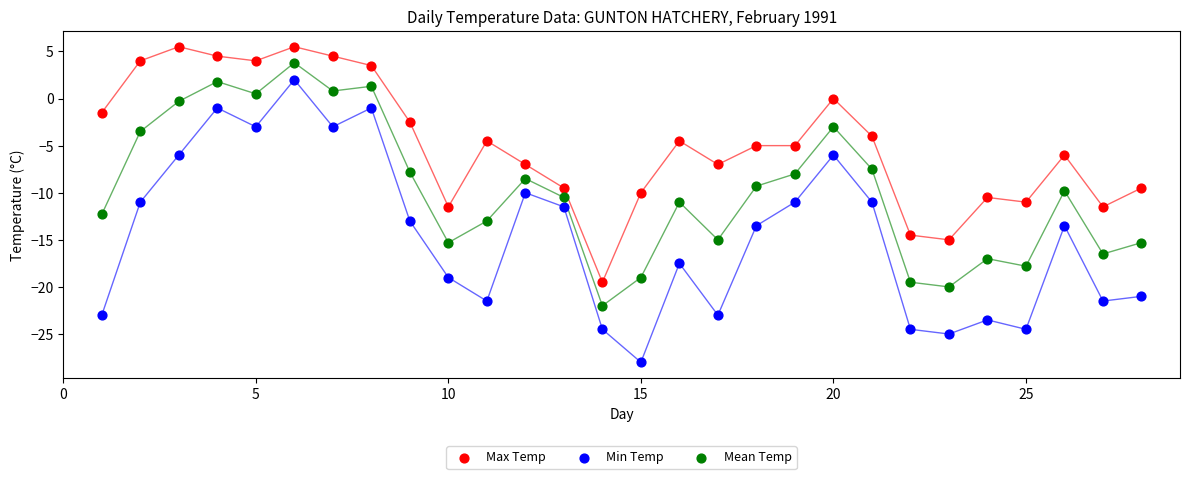

Which series has the largest Y range (max minus min)?

Min Temp